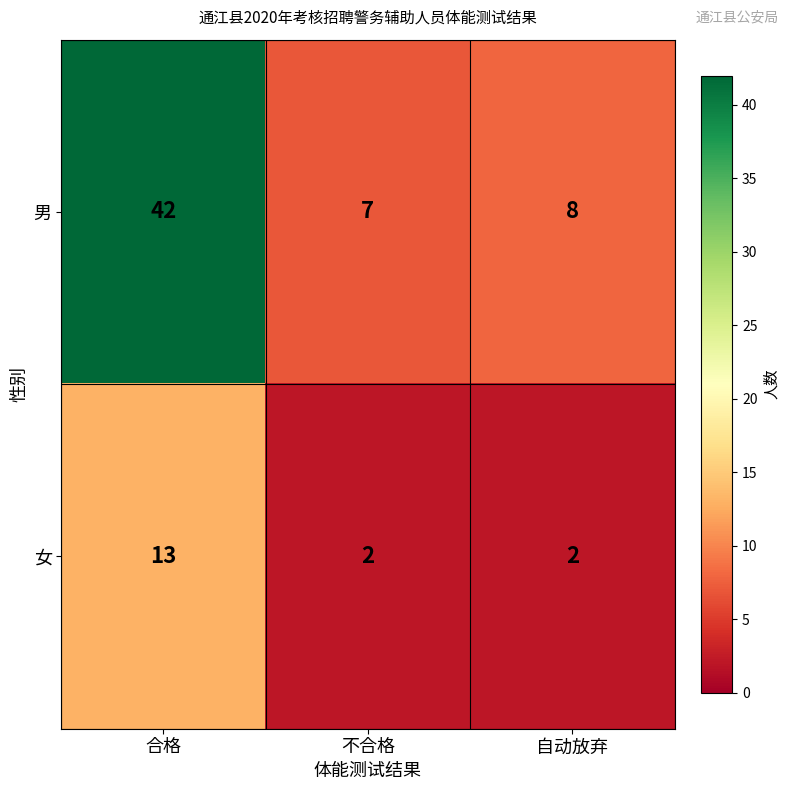

Which series has the largest range (max minus min)?

男